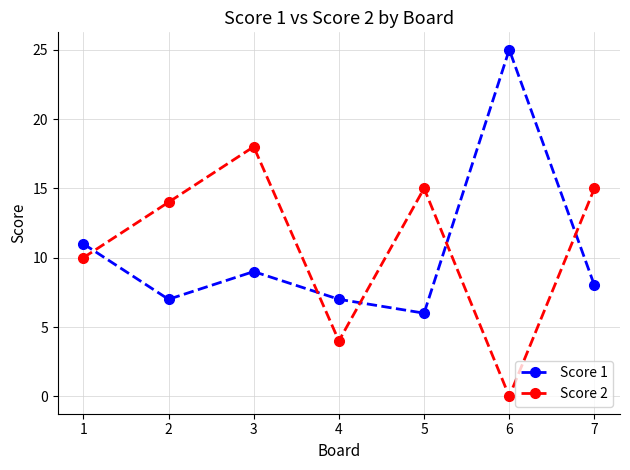

True or false: Score 1 has a value of 4 at 4.

False